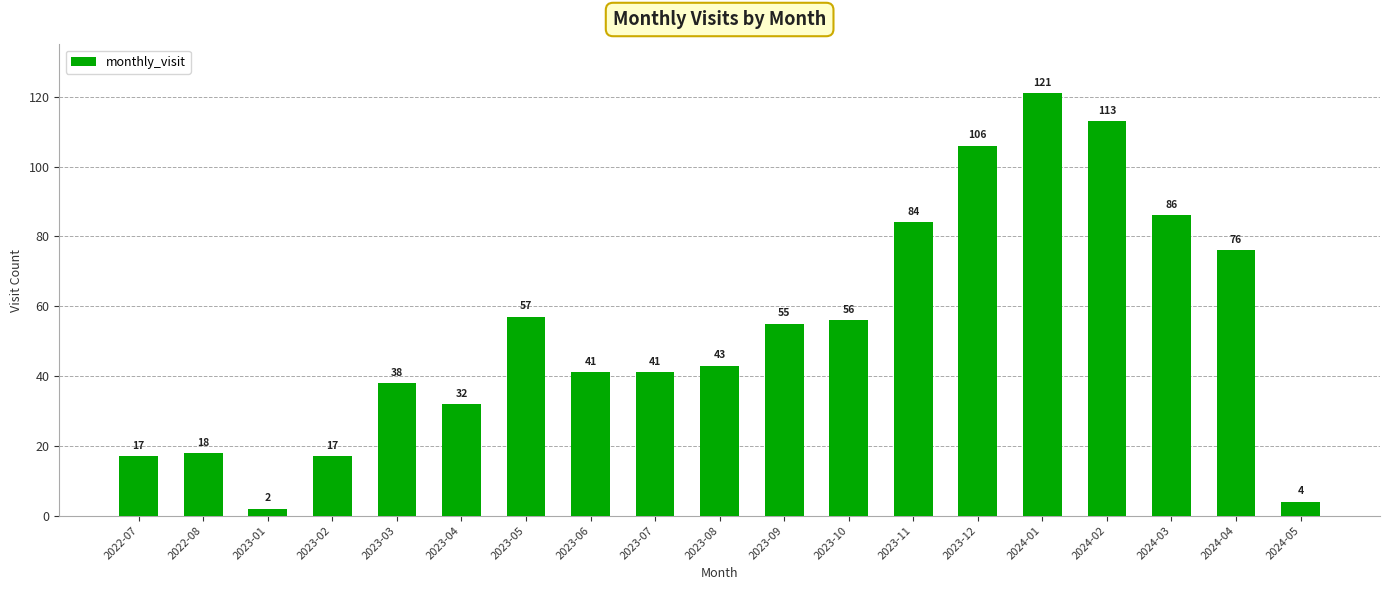

What is the sum of all values?

1007